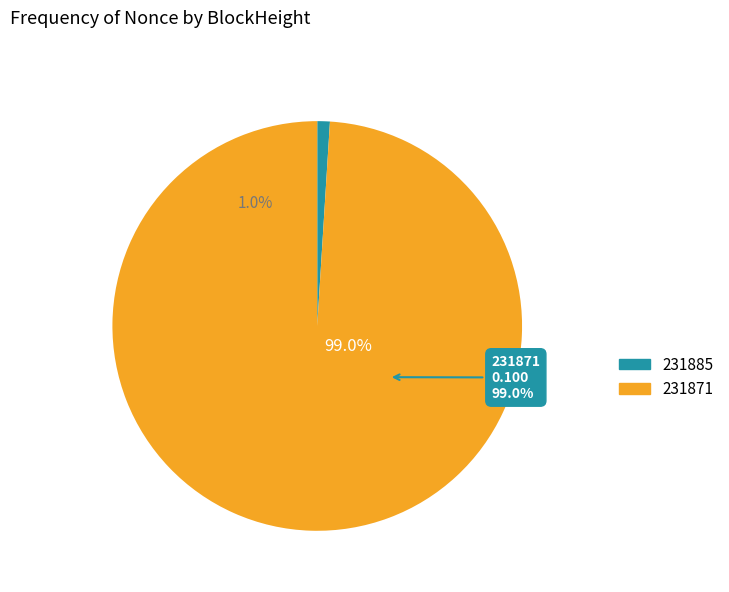

Rank the categories by value from highest to lowest.

231871, 231885